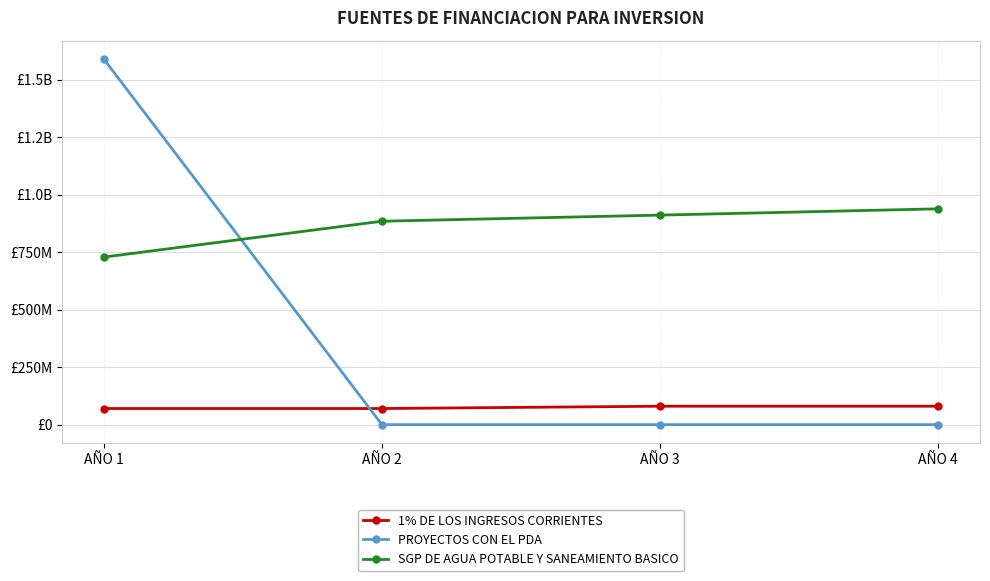

True or false: 1% DE LOS INGRESOS CORRIENTES and SGP DE AGUA POTABLE Y SANEAMIENTO BASICO intersect in this chart.

False